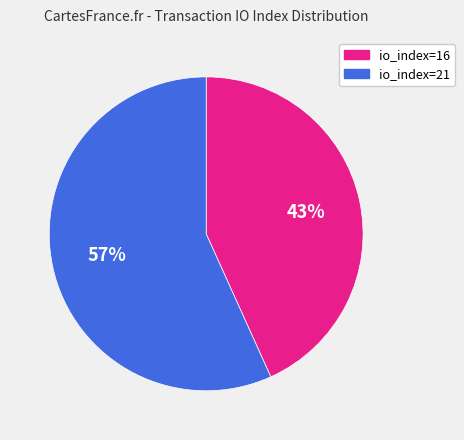

Which slice is the smallest?

io_index=16